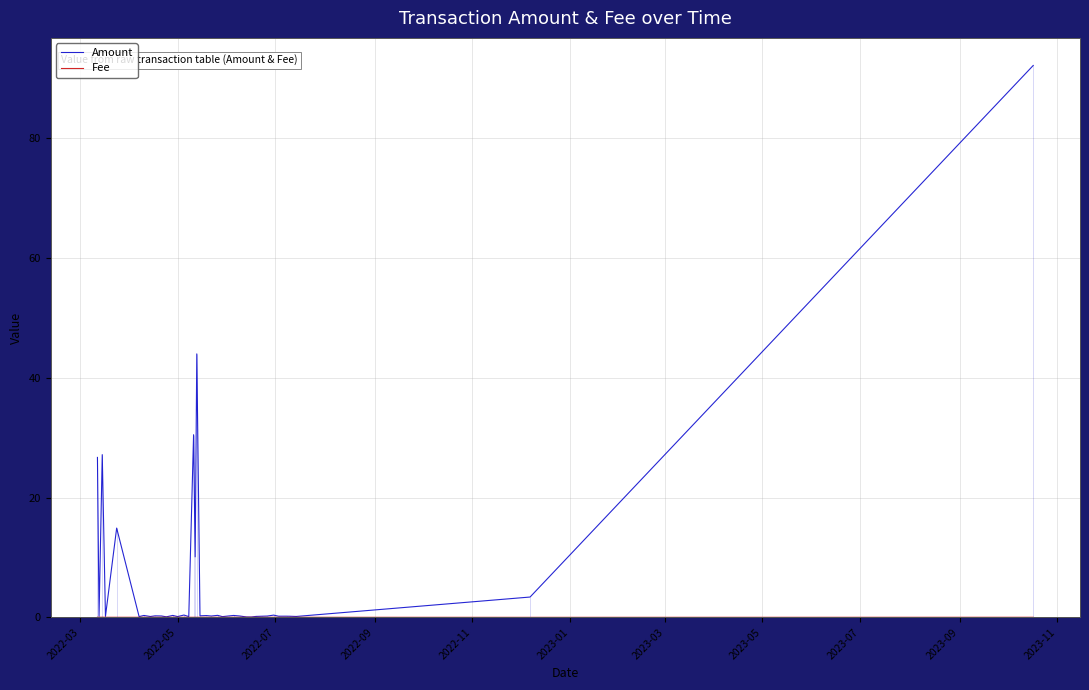

What is the highest value of the Amount series?

92.2